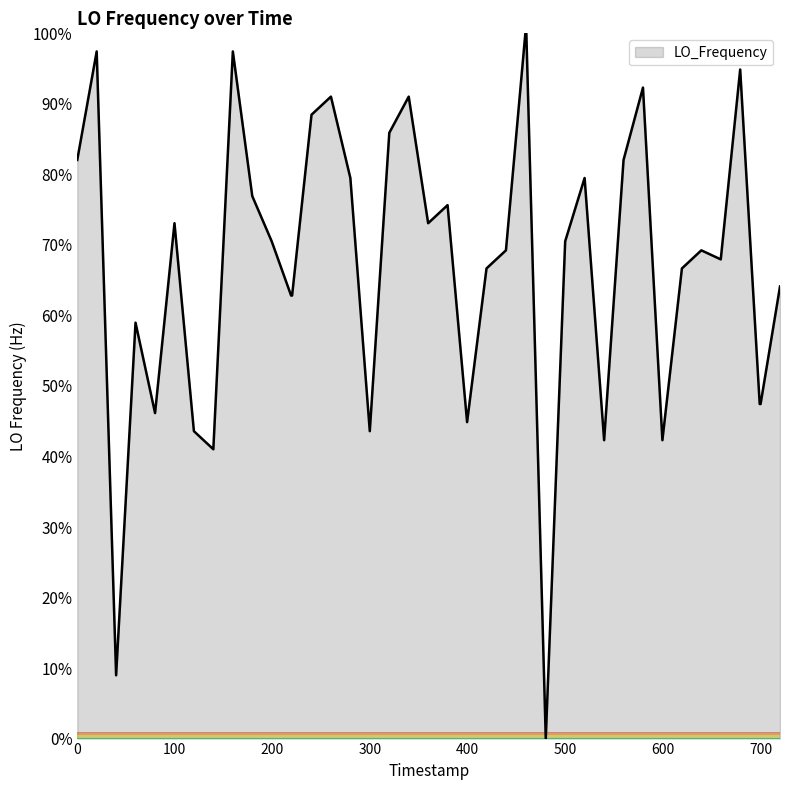

What is the maximum value shown in the chart?

100.0